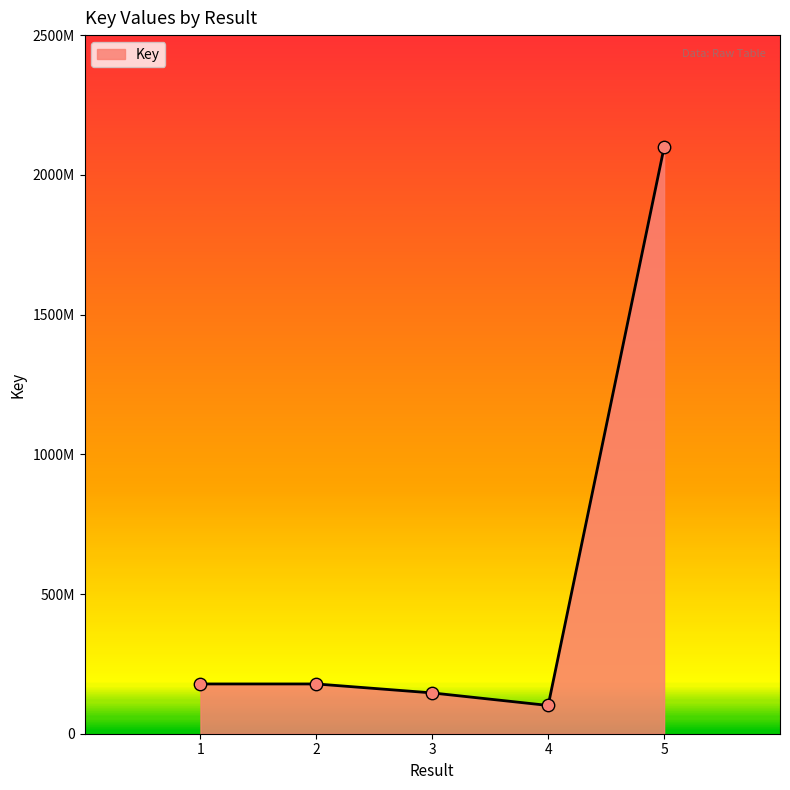

Which has a higher value, 4 or 3?

3